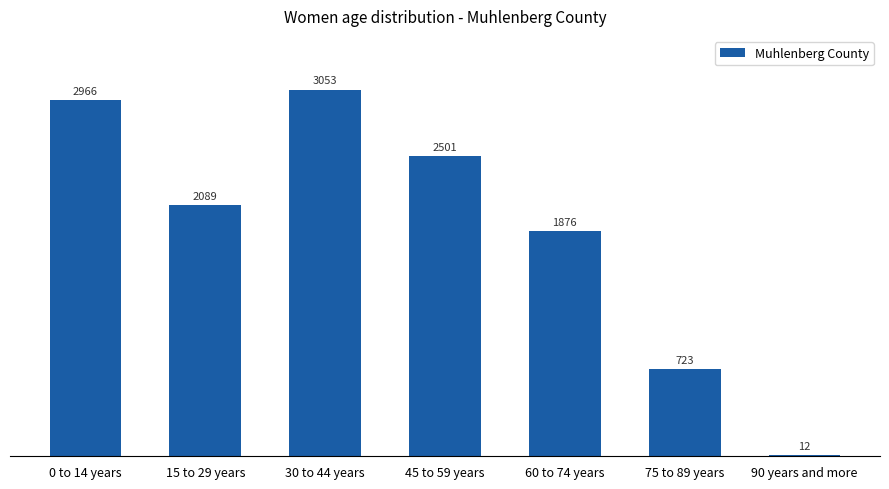

Where is the data nearest to the value 1532?

60 to 74 years